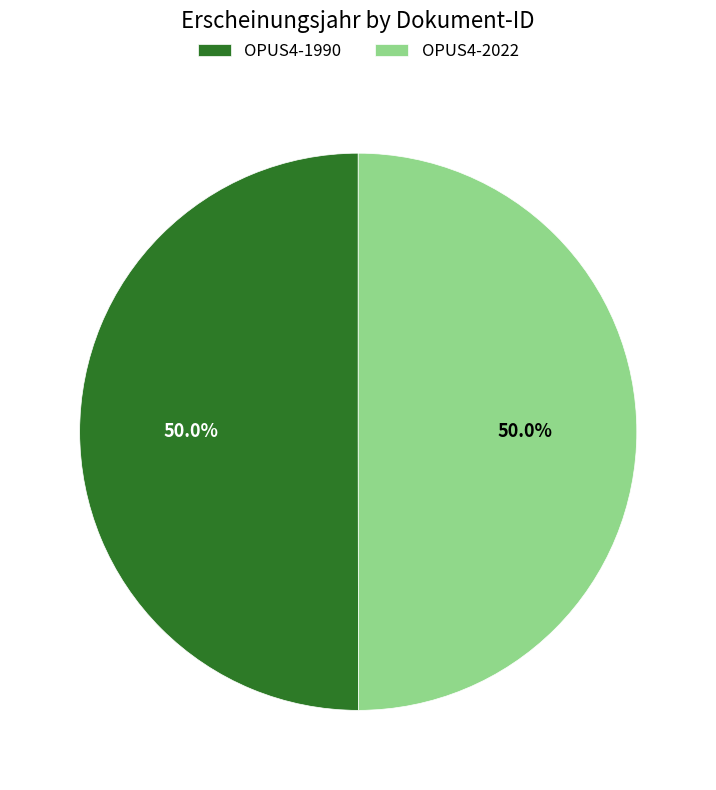

How many segments does this pie chart have?

2